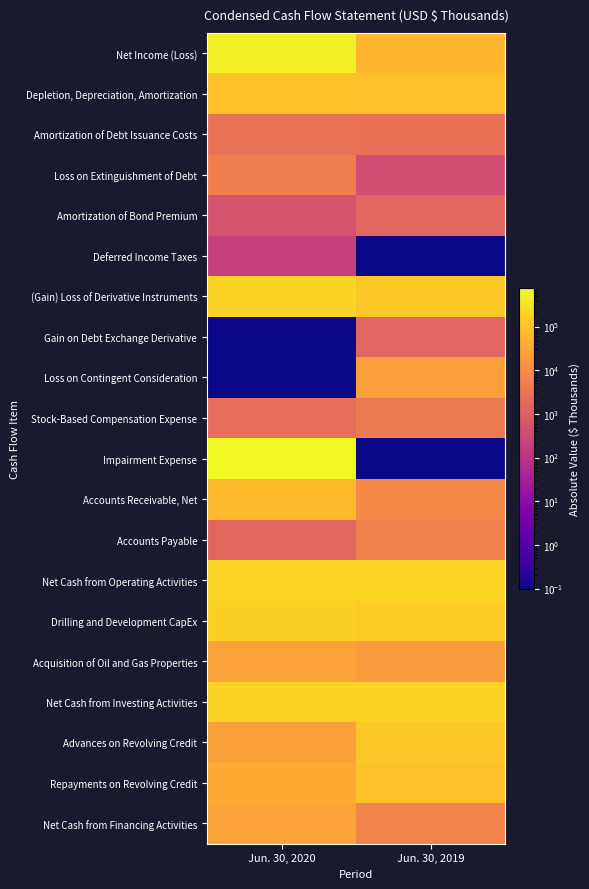

Rank the series at Jun. 30, 2019 from lowest to highest value.

Deferred Income Taxes, Impairment Expense, Loss on Extinguishment of Debt, Gain on Debt Exchange Derivative, Amortization of Bond Premium, Amortization of Debt Issuance Costs, Stock-Based Compensation Expense, Accounts Payable, Net Cash from Financing Activities, Accounts Receivable, Net, Acquisition of Oil and Gas Properties, Loss on Contingent Consideration, Net Income (Loss), Repayments on Revolving Credit, Depletion, Depreciation, Amortization, (Gain) Loss of Derivative Instruments, Advances on Revolving Credit, Drilling and Development CapEx, Net Cash from Investing Activities, Net Cash from Operating Activities